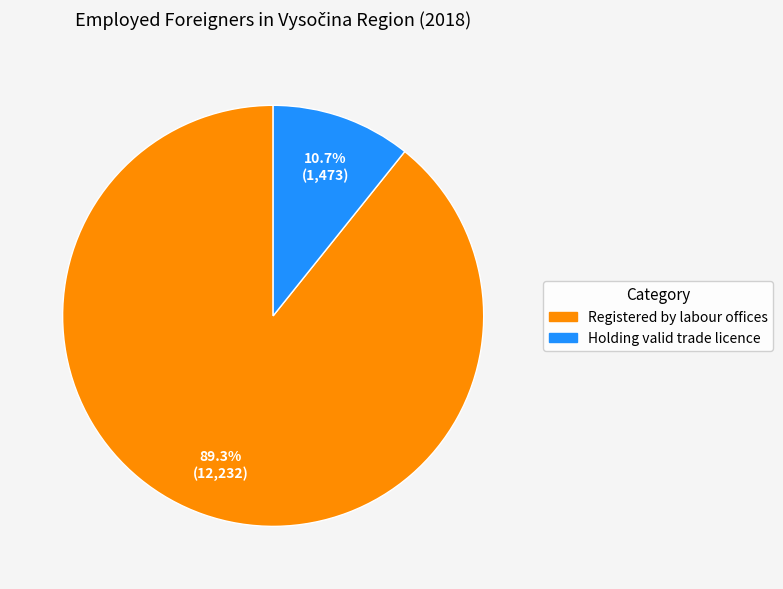

To the nearest percent, what percentage of the pie is Registered by labour offices?

89%